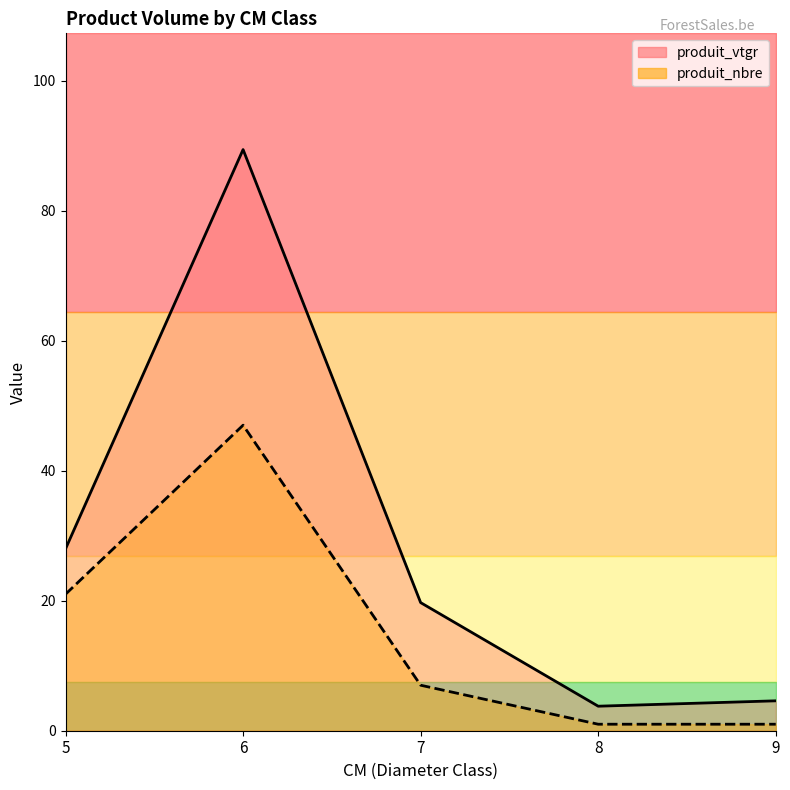

At which category does produit_vtgr (line) reach its first local valley?

8